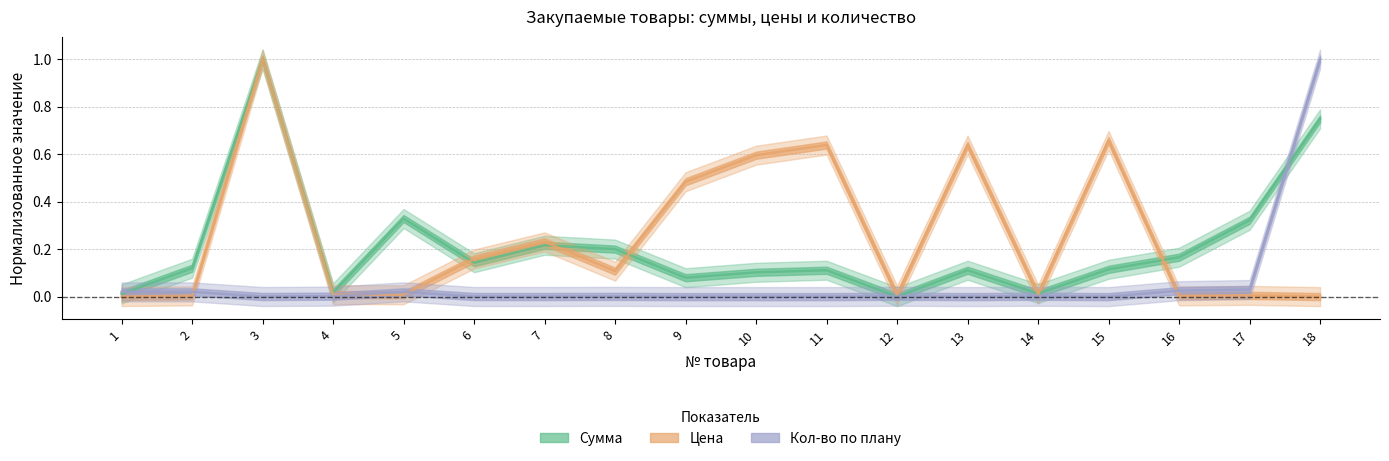

Which label corresponds to the smallest value in the chart?

12